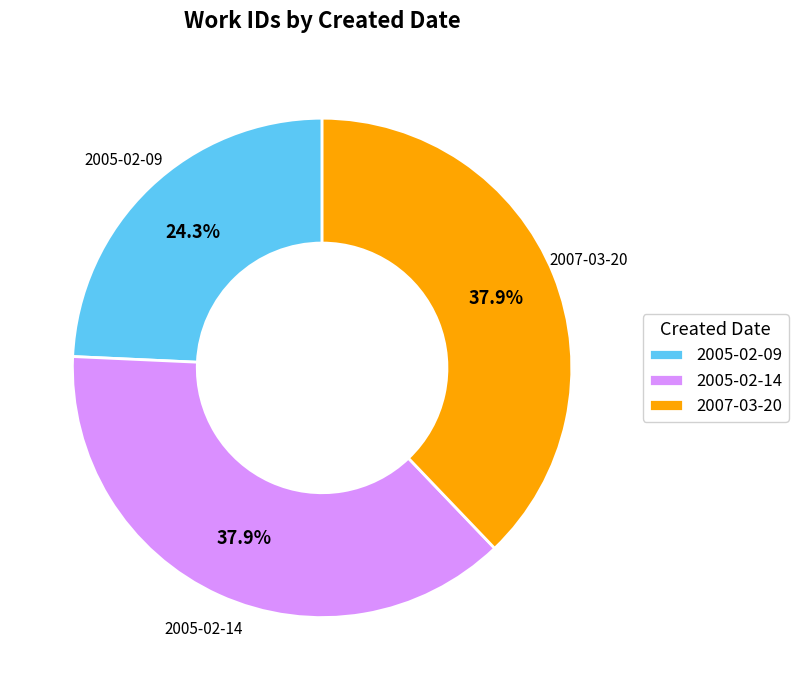

Is it true that 2007-03-20 is 38% of the pie?

True